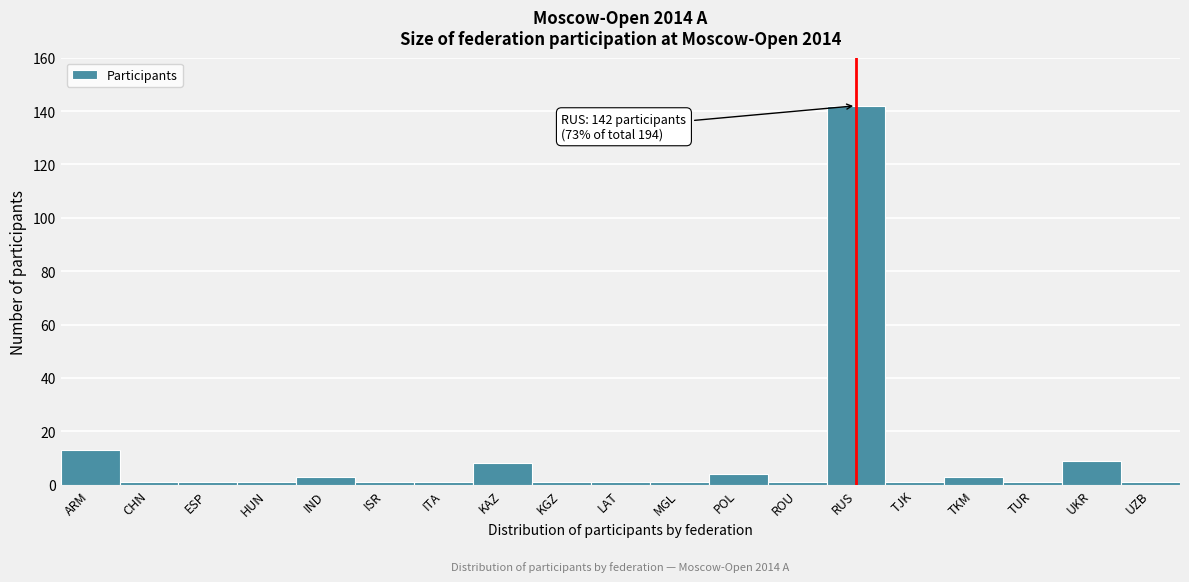

Reading left to right, what are all the values shown in this chart?

ARM=13	CHN=1	ESP=1	HUN=1	IND=3	ISR=1	ITA=1	KAZ=8	KGZ=1	LAT=1	MGL=1	POL=4	ROU=1	RUS=142	TJK=1	TKM=3	TUR=1	UKR=9	UZB=1